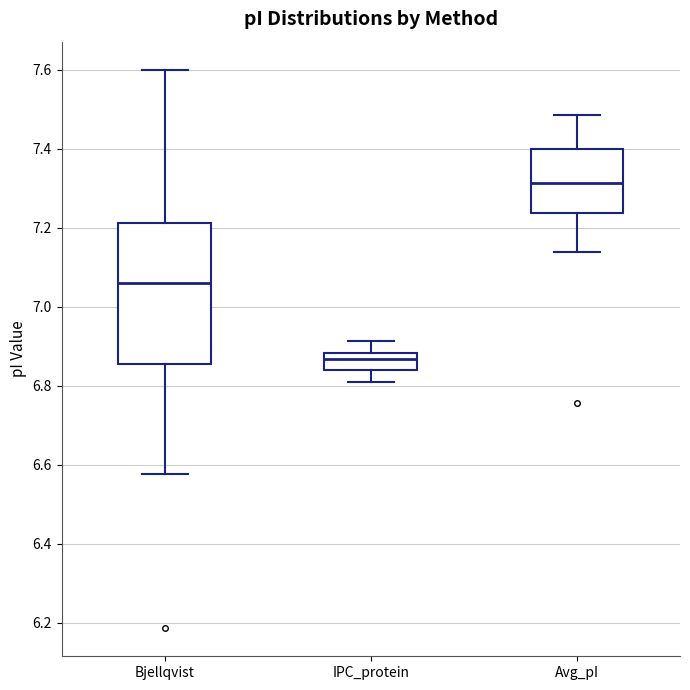

Which box is the tallest, from its lower edge to its upper edge?

Bjellqvist